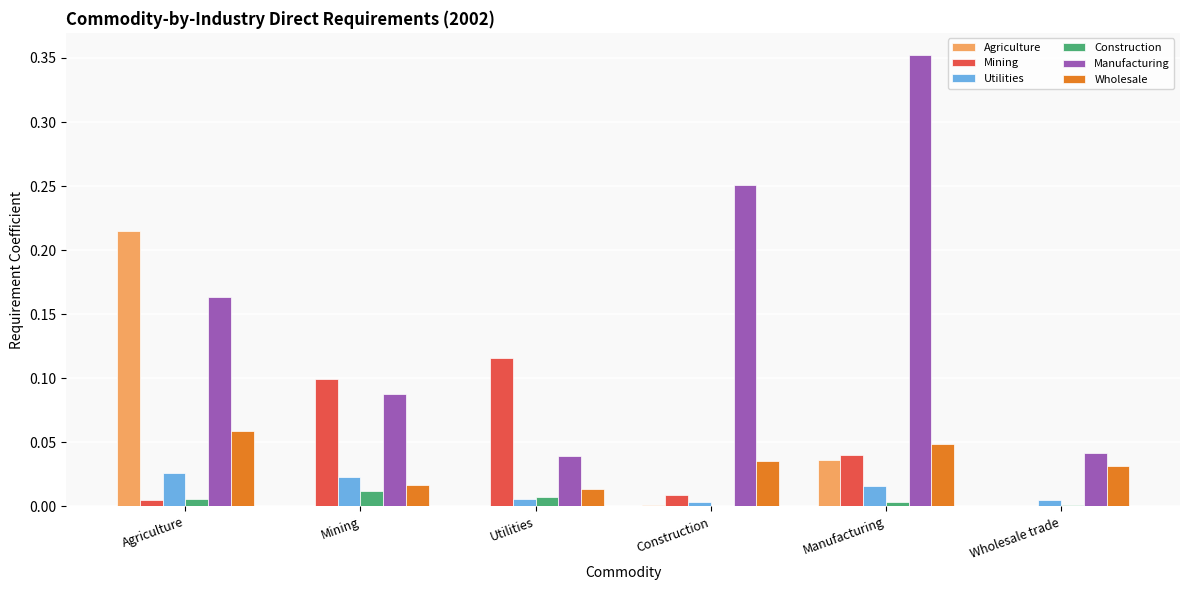

Which label corresponds to the largest value in the chart?

Manufacturing